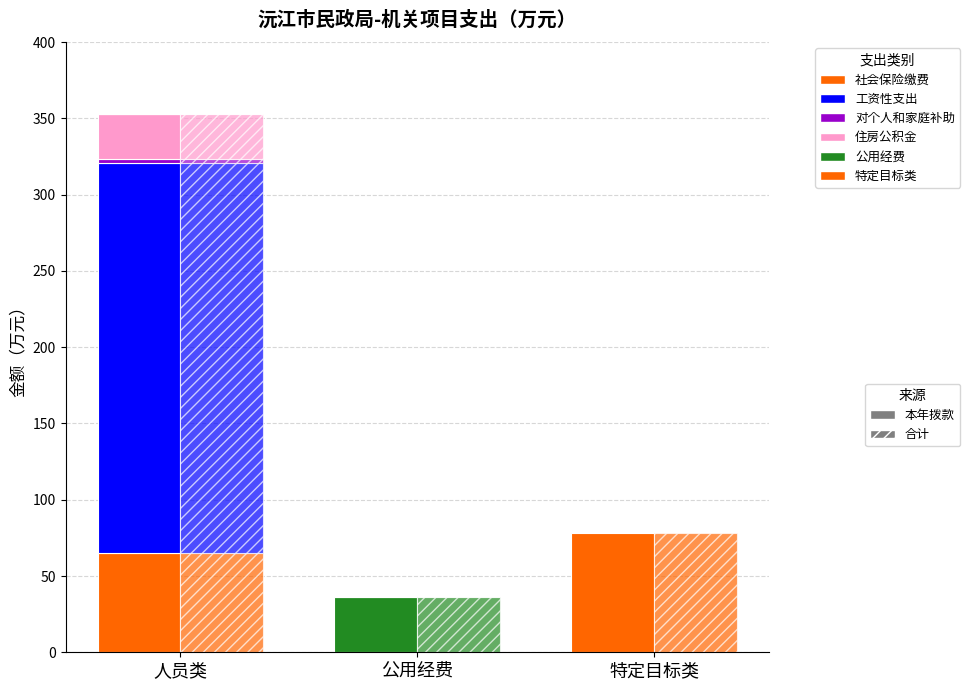

The value of 工资性支出 at 特定目标类 is 170.9. True or false?

False